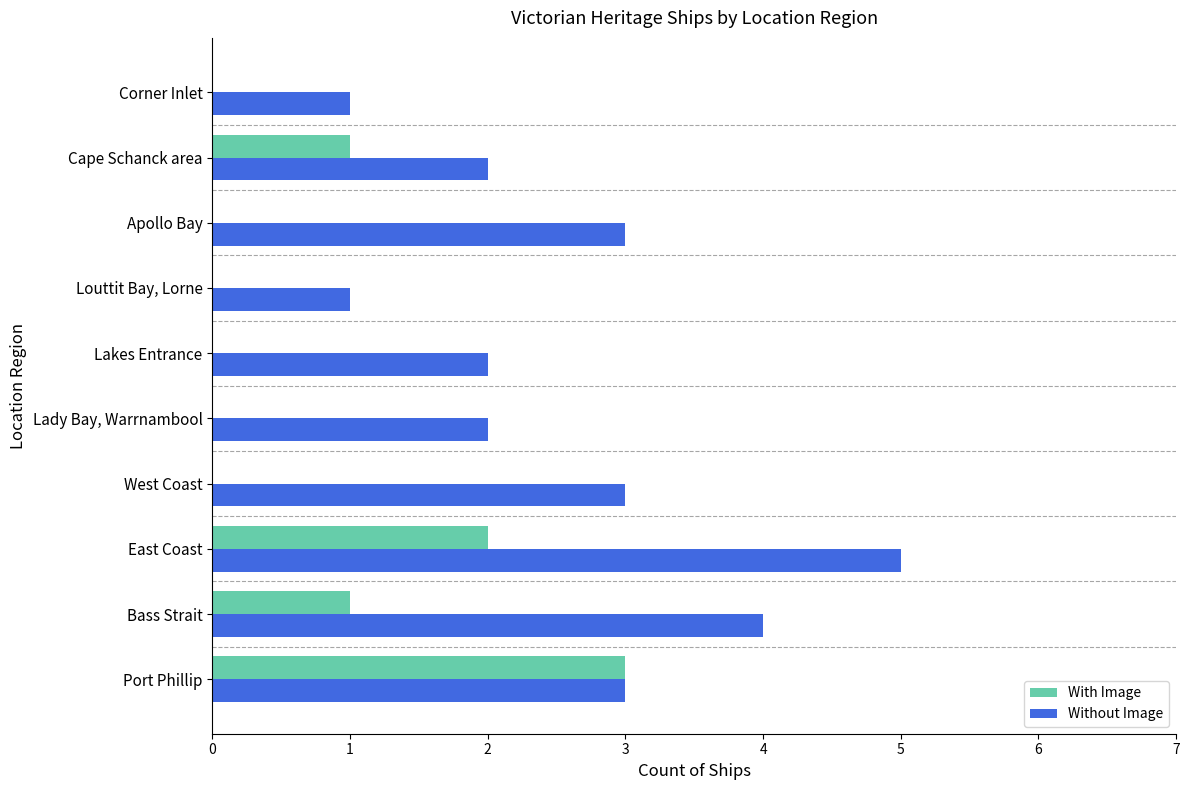

Is the value of With Image at Louttit Bay, Lorne greater than the value of Without Image at Bass Strait?

No